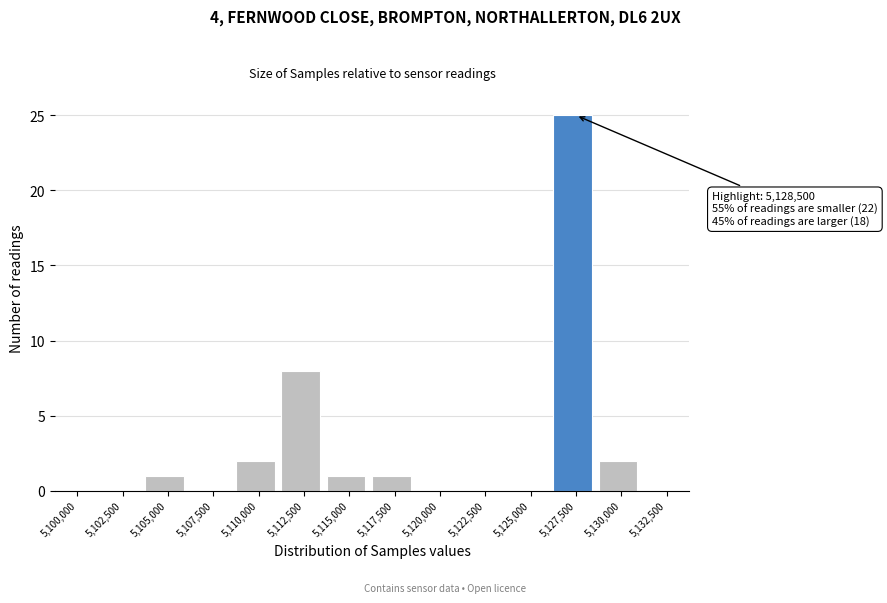

Reading left to right, what are all the values shown in this chart?

5,100,000=0	5,102,500=0	5,105,000=1	5,107,500=0	5,110,000=2	5,112,500=8	5,115,000=1	5,117,500=1	5,120,000=0	5,122,500=0	5,125,000=0	5,127,500=25	5,130,000=2	5,132,500=0